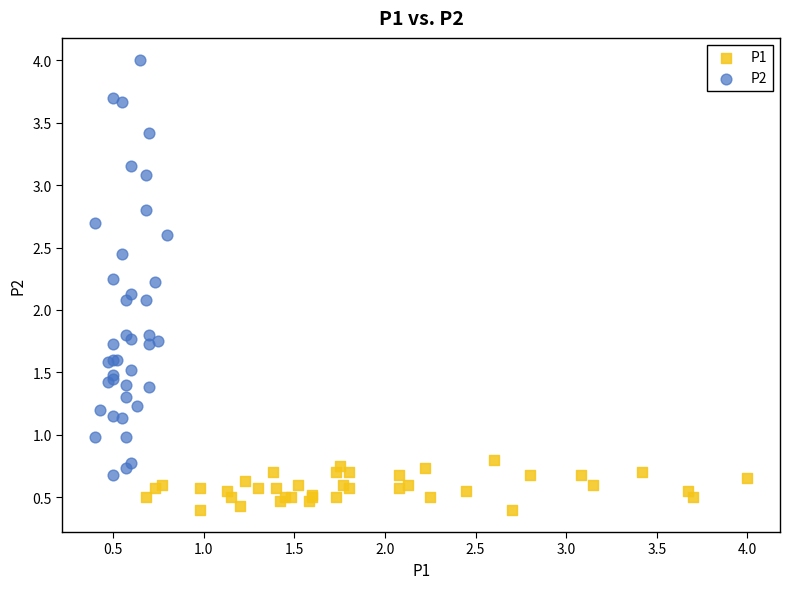

Which series has the largest Y range (max minus min)?

P2